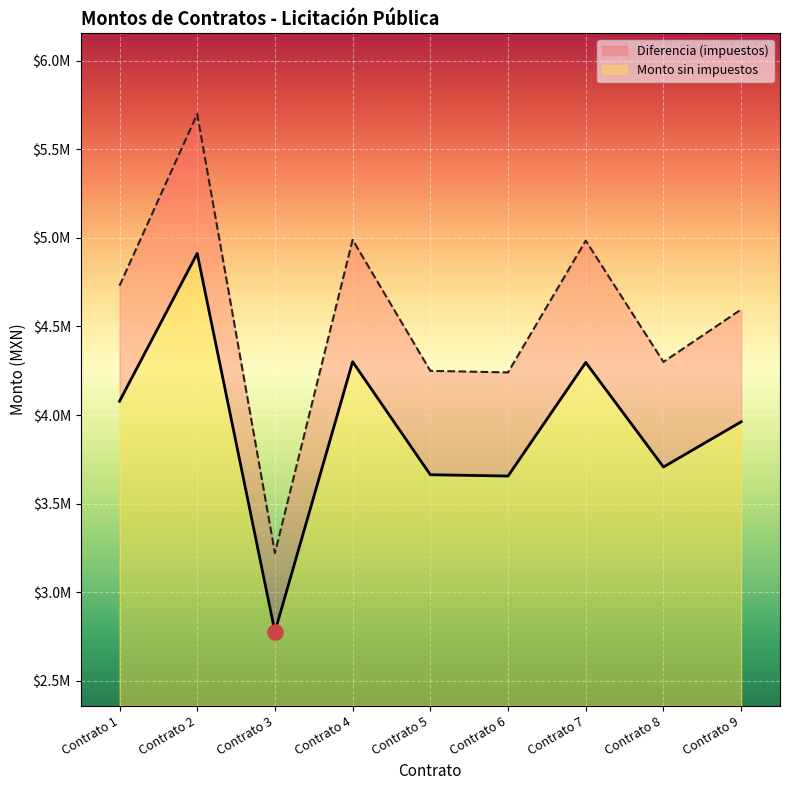

Which series has the largest Y range (max minus min)?

Monto con impuestos